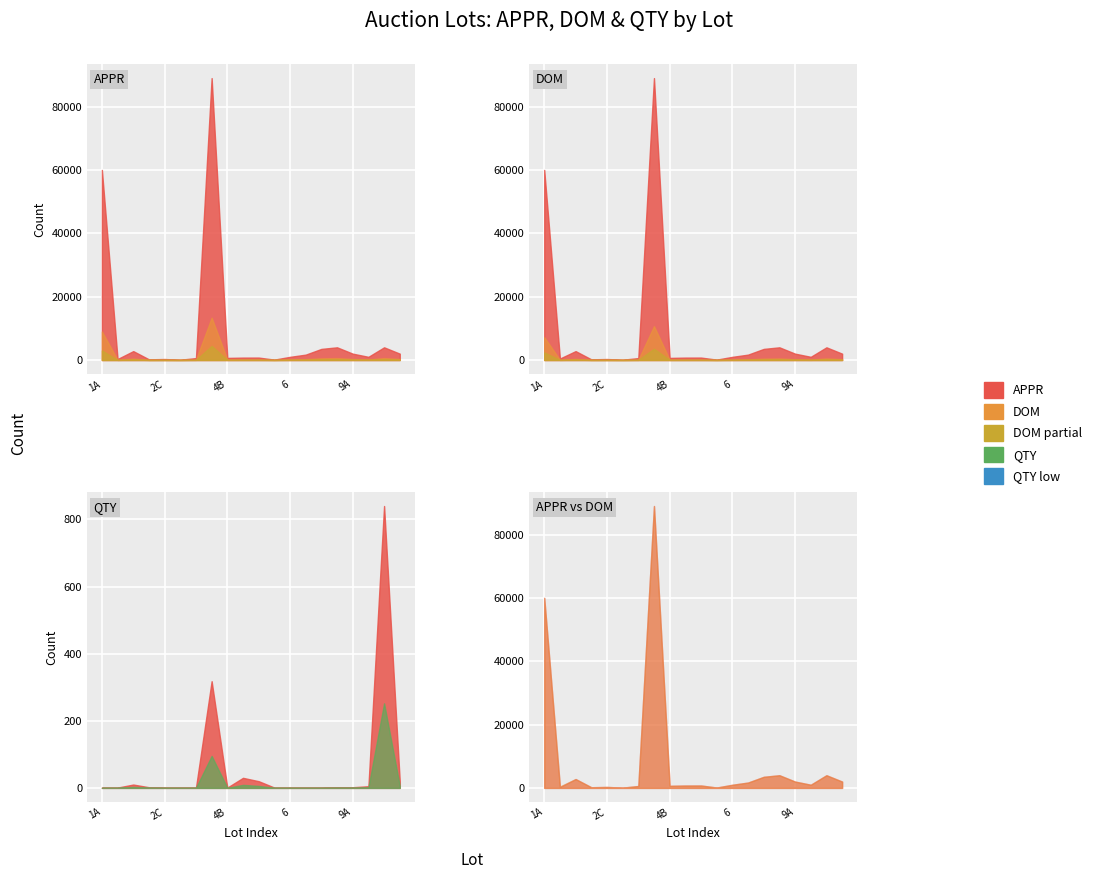

True or false: QTY and DOM cross at least once.

False